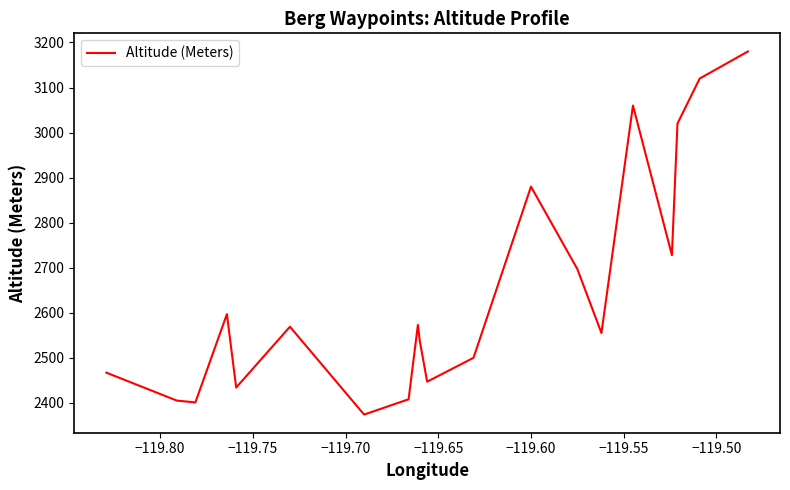

Is this an area chart (filled region under the line)?

No